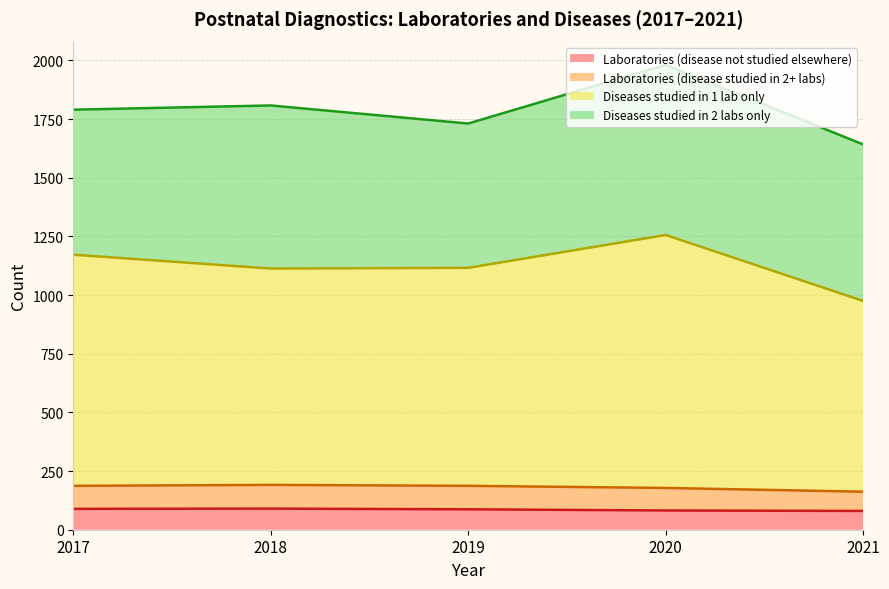

True or false: Laboratories (disease not studied elsewhere) and Diseases studied in 1 lab only cross at least once.

False